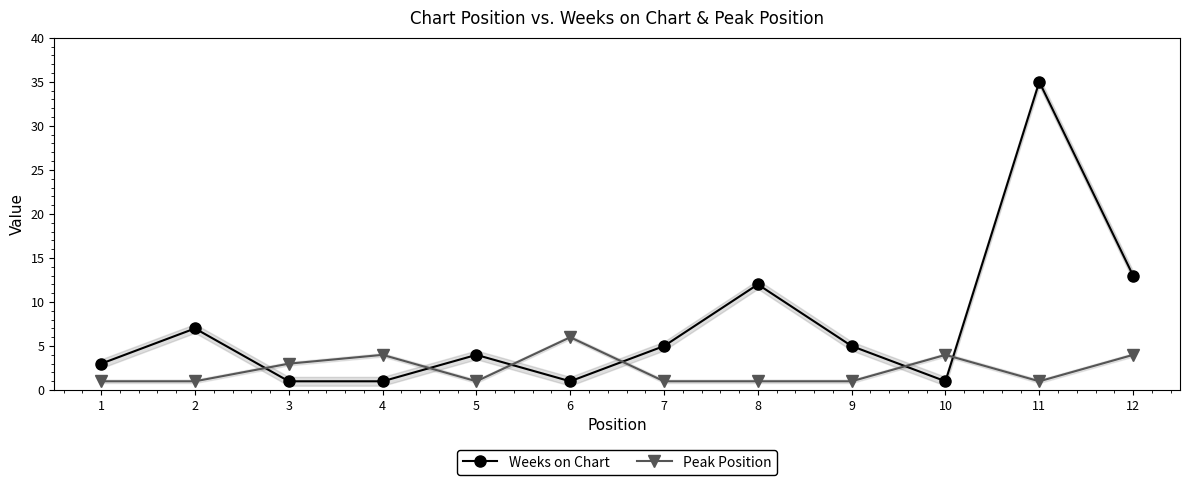

Which series ends up on top after the final intersection of Weeks on Chart and Peak Position?

Weeks on Chart